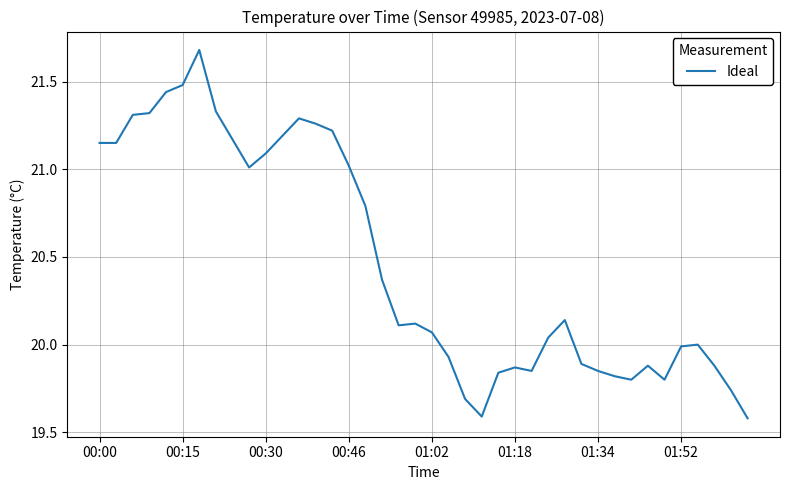

What is the maximum value shown in the chart?

21.7